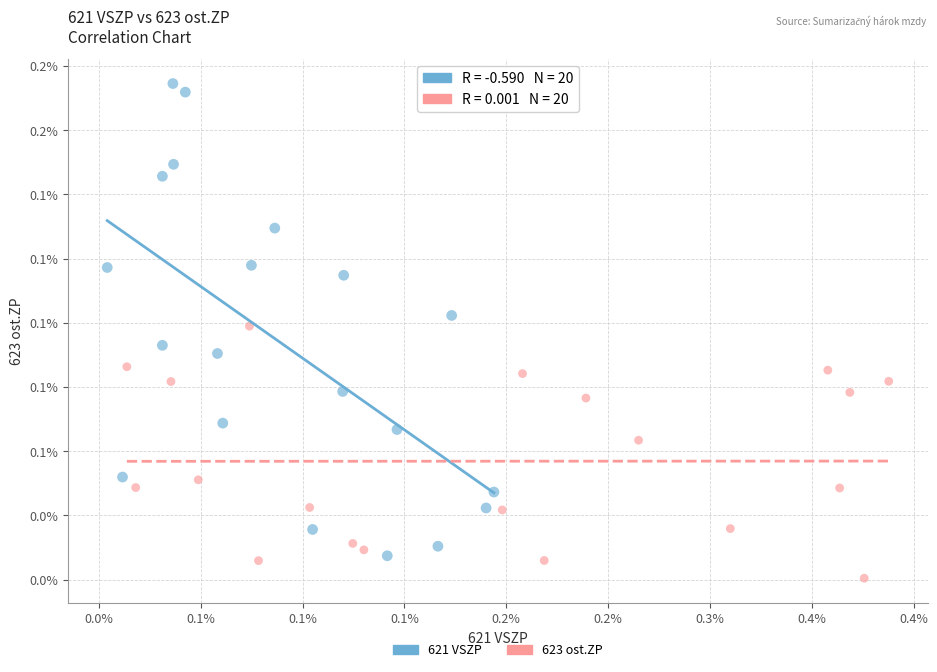

Which series reaches the minimum Y coordinate?

623 ost.ZP